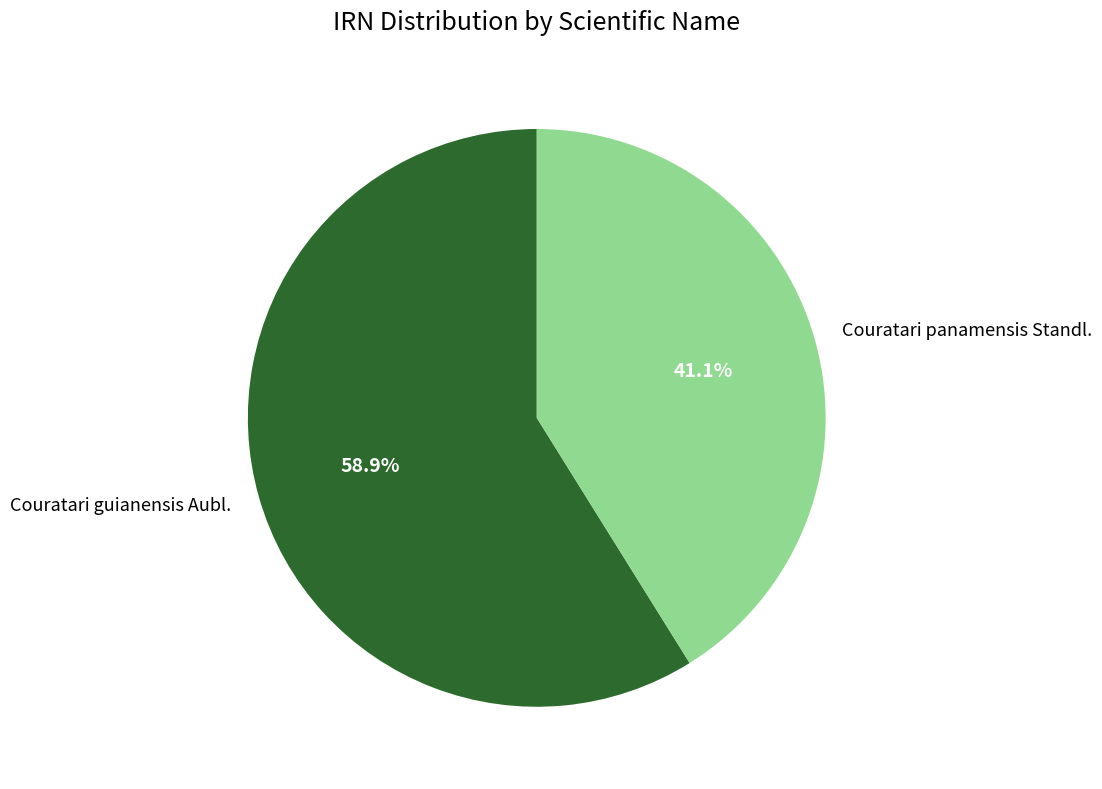

To the nearest percent, what is the difference between the Couratari guianensis Aubl. and Couratari panamensis Standl. slice percentages?

18%